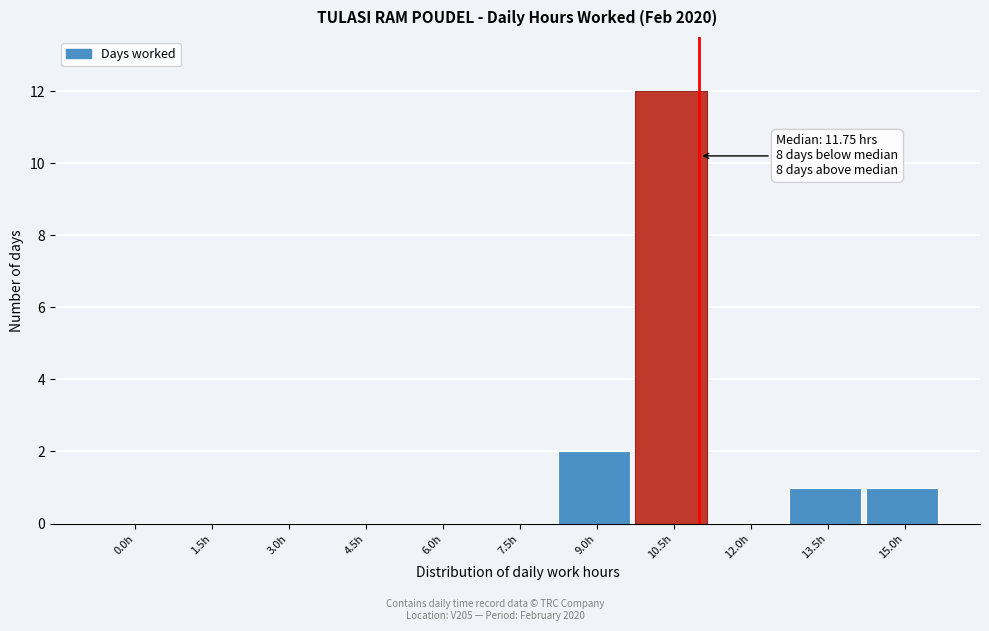

Reading right to left, transcribe all the data shown in this chart.

15.0h=1	13.5h=1	12.0h=0	10.5h=12	9.0h=2	7.5h=0	6.0h=0	4.5h=0	3.0h=0	1.5h=0	0.0h=0